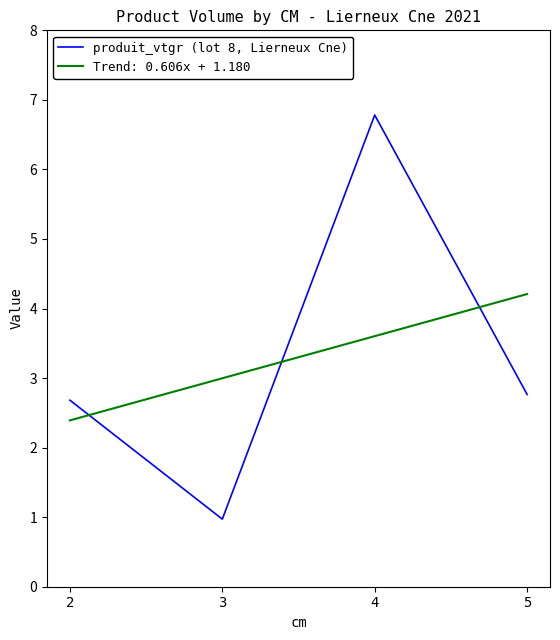

List the series in order of their peak value, lowest first.

Trend: 0.606x + 1.180, produit_vtgr (lot 8, Lierneux Cne)